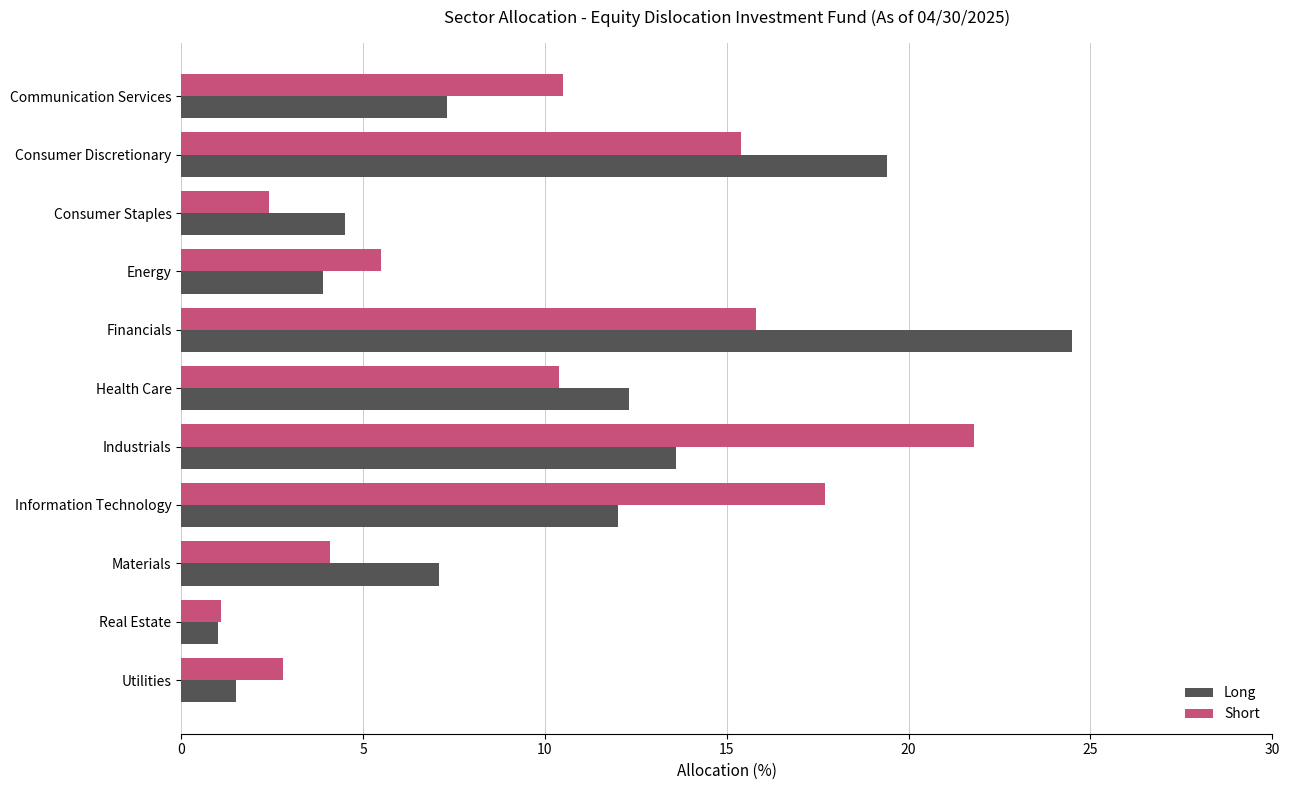

What is the total value across all series at Materials?

11.2